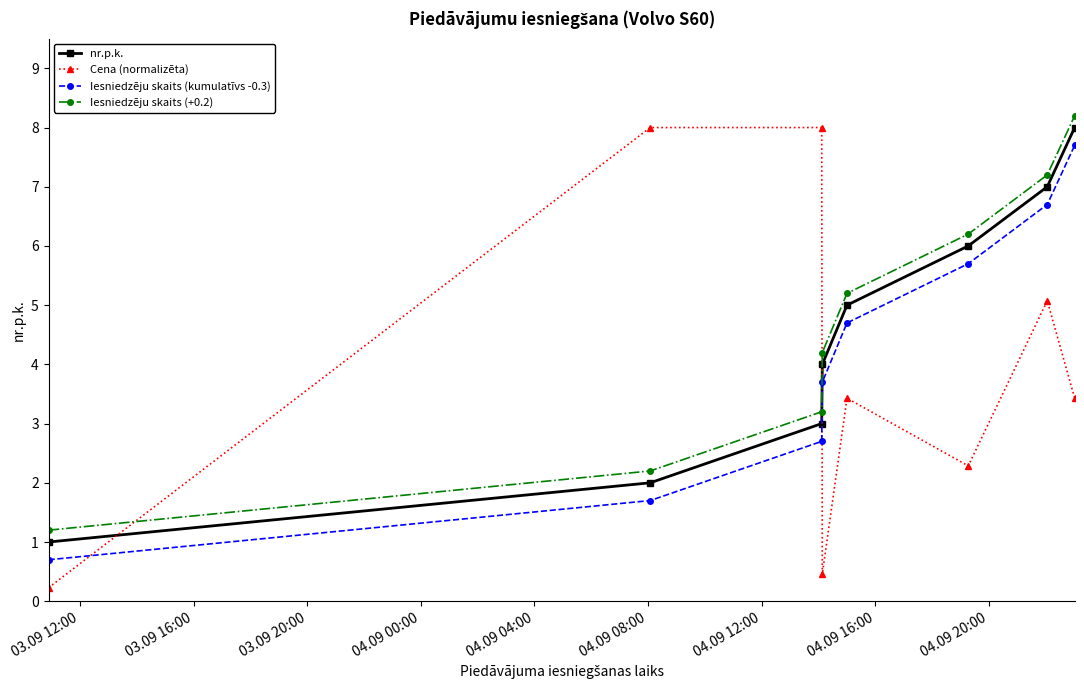

What is the value of the nr.p.k. point at the 2nd from the left?

2.0